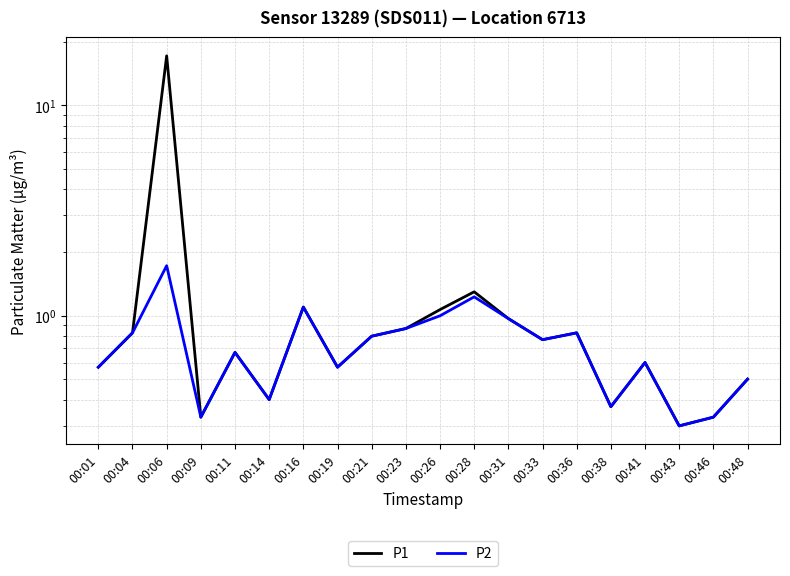

What is the smallest value displayed?

0.3